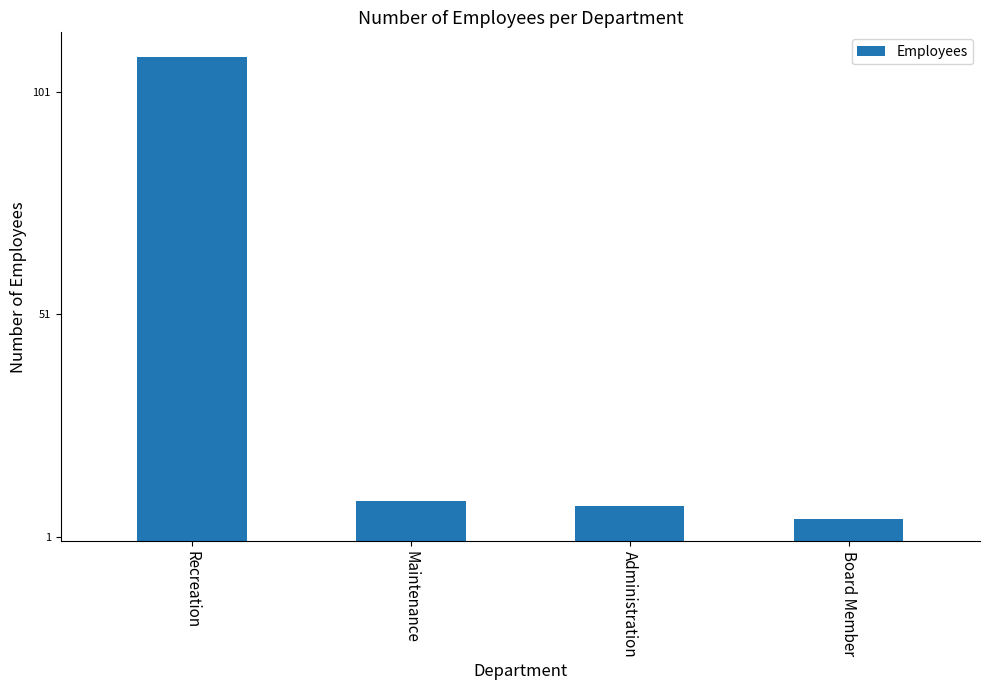

How many bars are there in total?

4